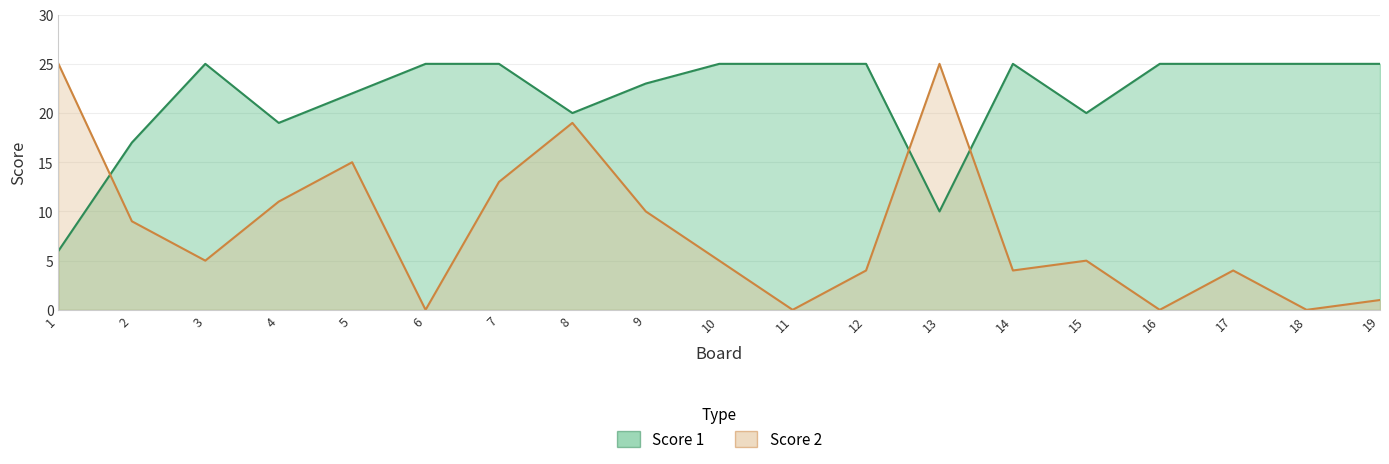

Which series has the largest range (max minus min)?

Score 2